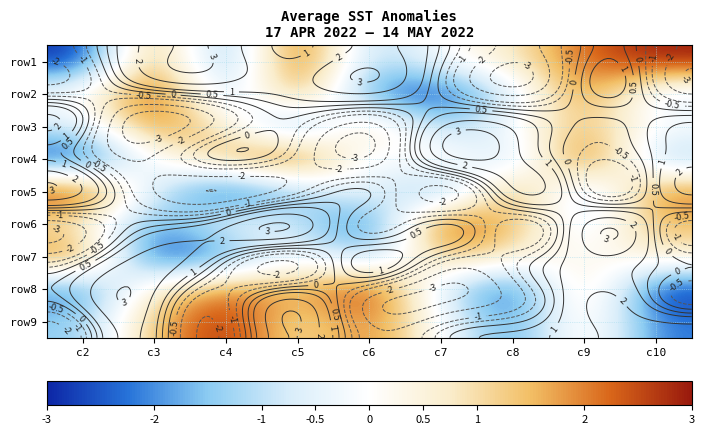

How many values in row4 are above zero?

4